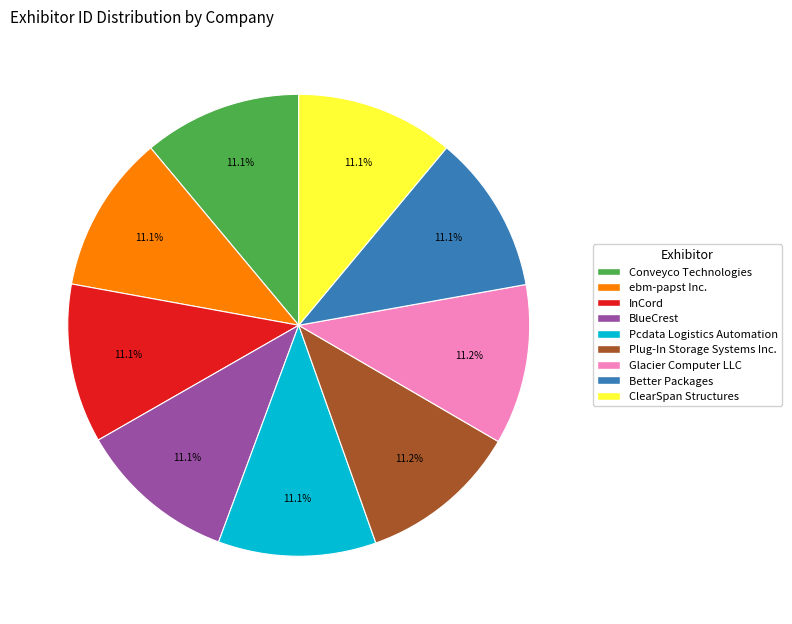

To the nearest percent, what is the average slice percentage?

11%